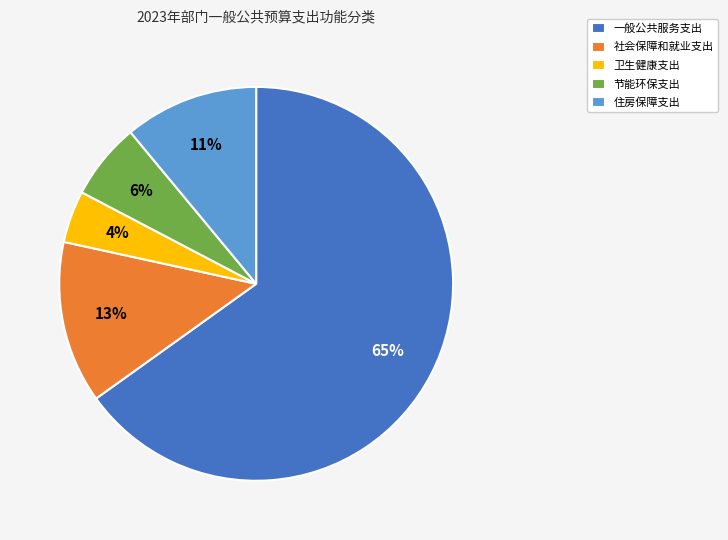

True or false: 住房保障支出 accounts for 25% of the total.

False